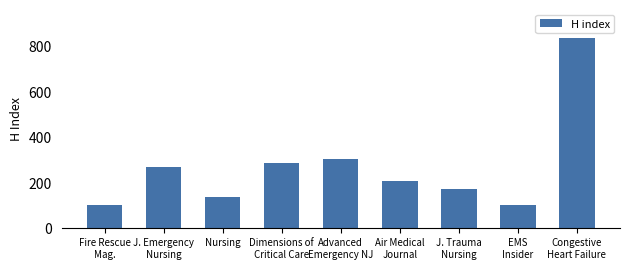

What position from the left is EMS
Insider?

8